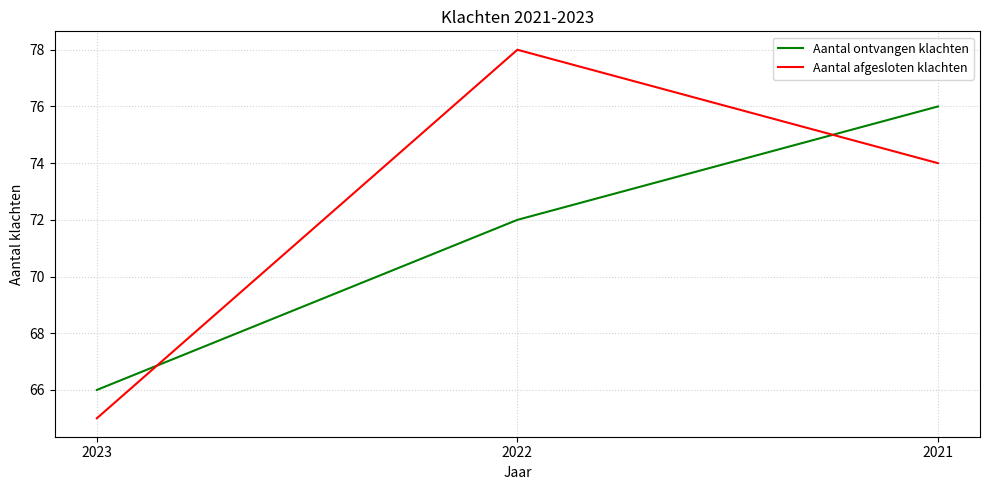

How many Aantal afgesloten klachten values are between 65 and 78?

3